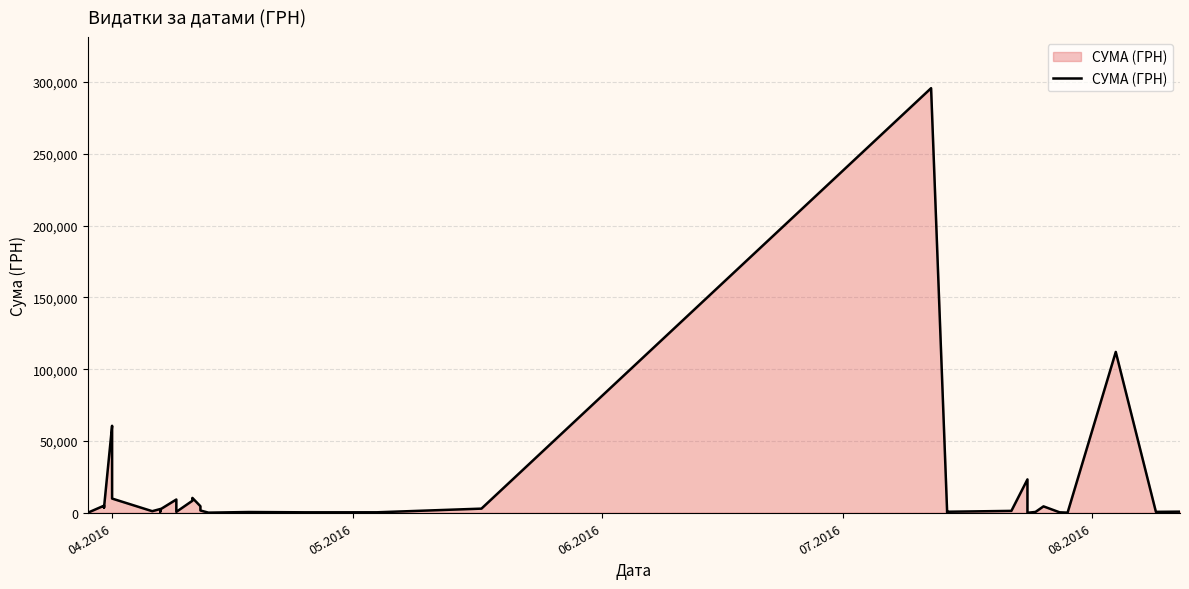

What is the minimum value shown in the chart?

11.2